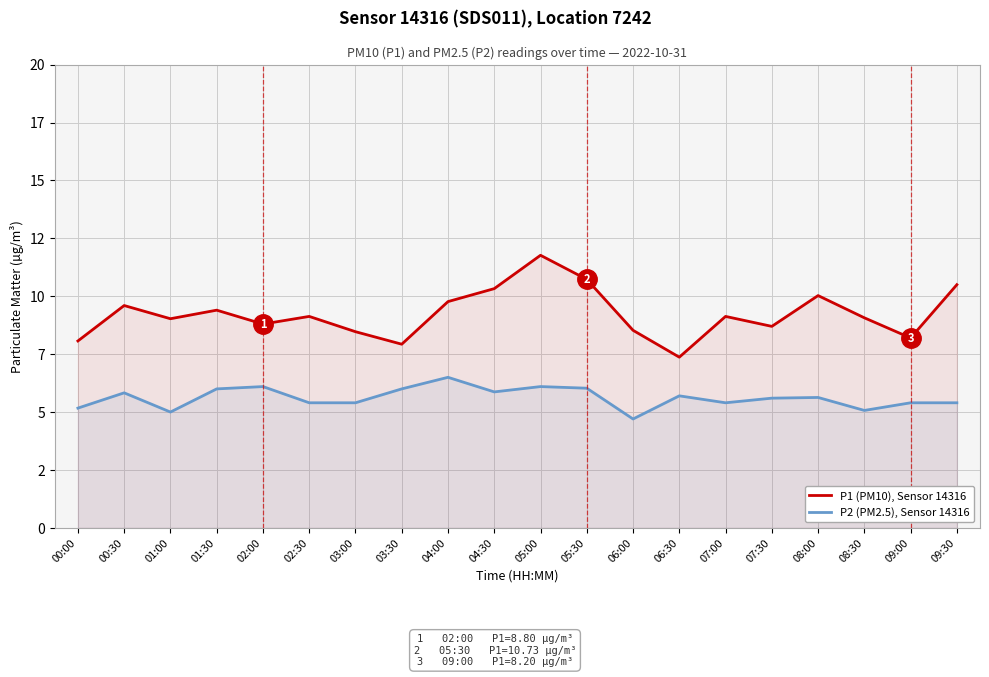

The value of P1 (PM10), Sensor 14316 at 07:00 is 12.9. True or false?

False